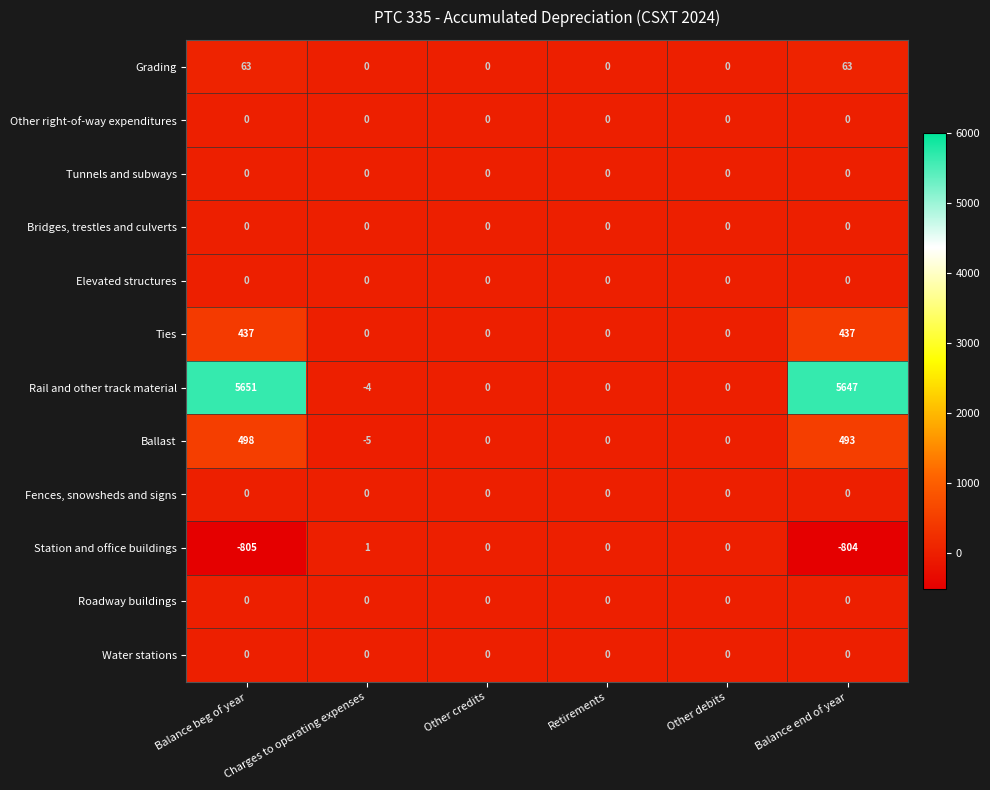

What is the average value of the Grading series?

21